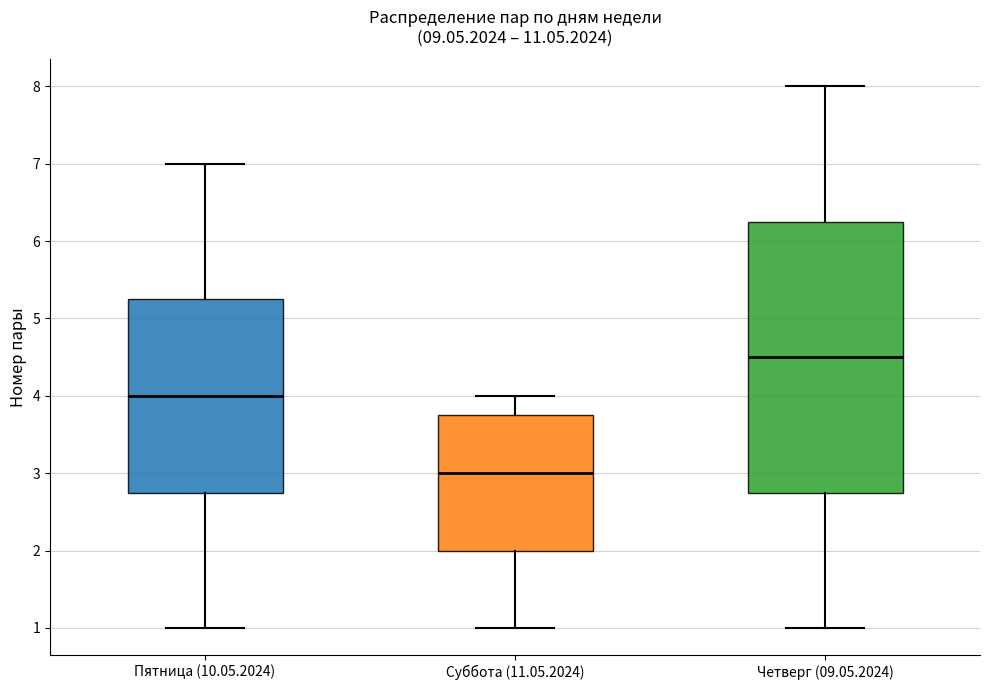

Which box's median line is the lowest?

Суббота (11.05.2024)